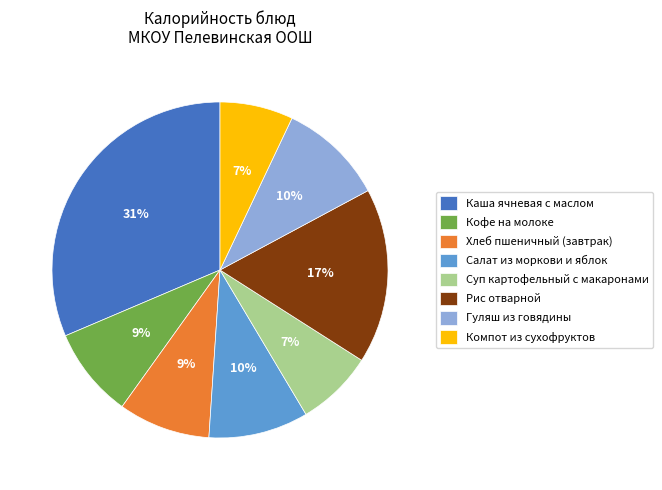

How many segments does this pie chart have?

8